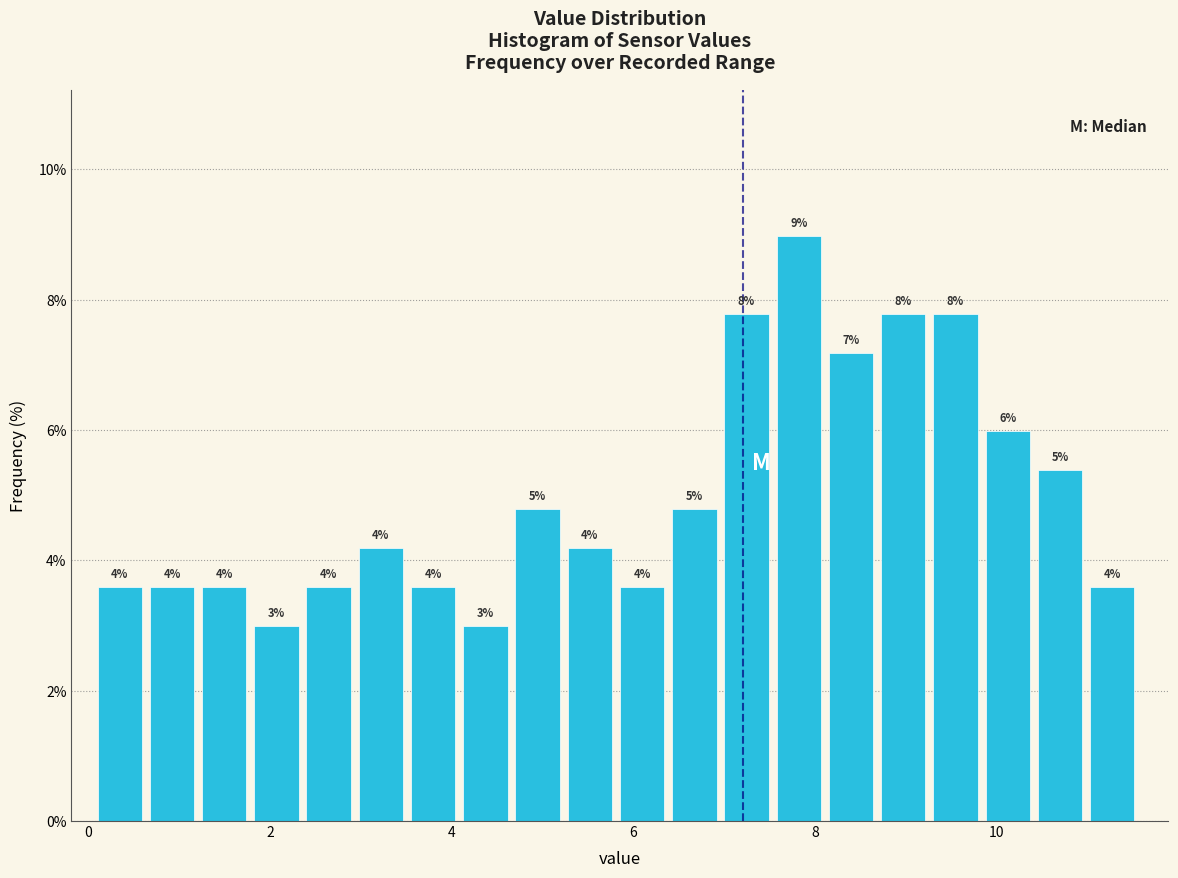

Read against the x-axis, roughly where is the centre of the tallest bar?

7.8